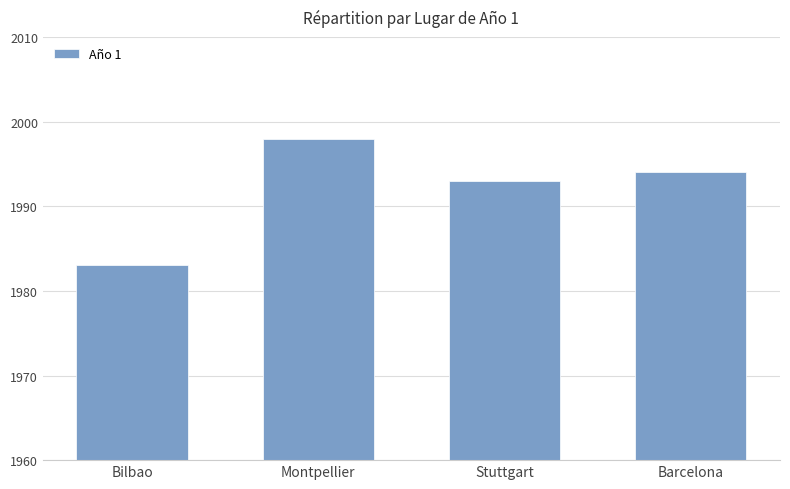

List the labels in order of value, largest first.

Montpellier, Barcelona, Stuttgart, Bilbao